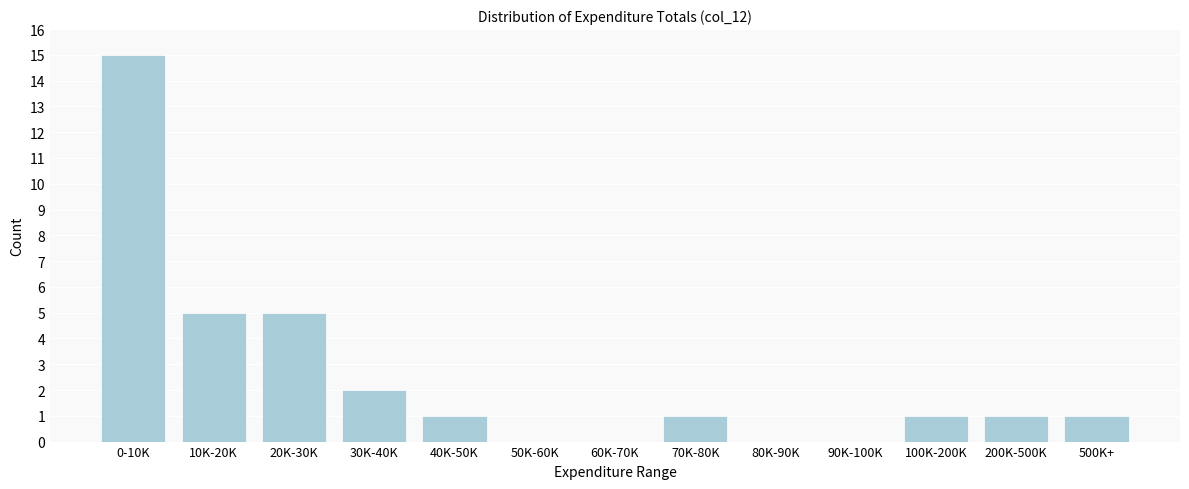

Reading left to right, list all the values displayed in this chart.

0-10K=15	10K-20K=5	20K-30K=5	30K-40K=2	40K-50K=1	50K-60K=0	60K-70K=0	70K-80K=1	80K-90K=0	90K-100K=0	100K-200K=1	200K-500K=1	500K+=1